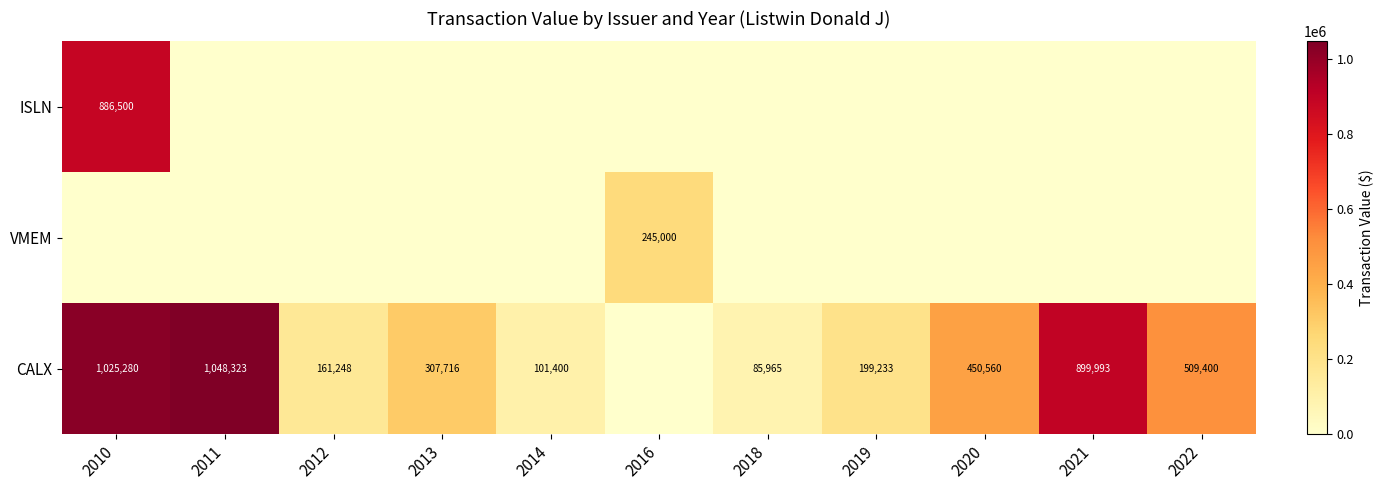

Is the value of ISLN at 2010 greater than the value of CALX at 2014?

Yes